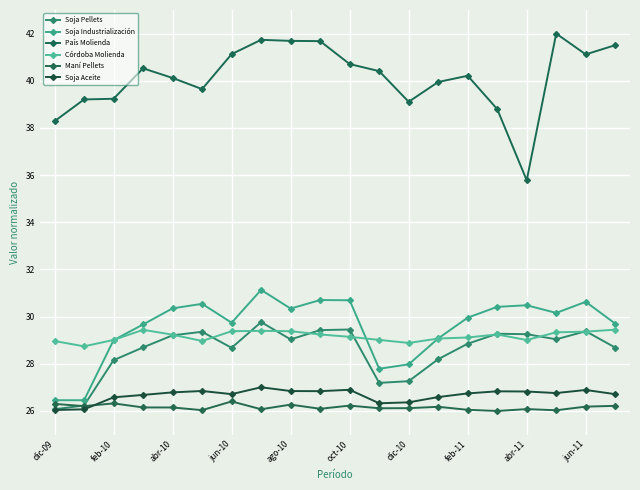

How many categories are shown in the chart?

20